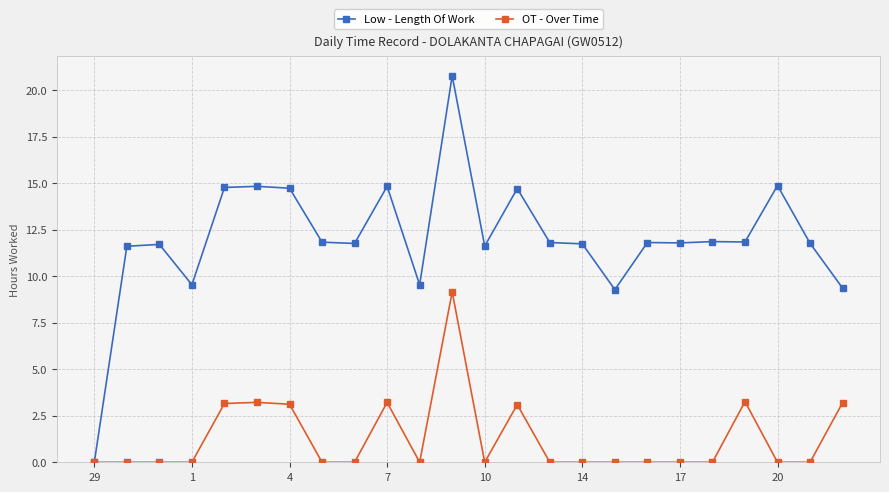

Which series has the largest total across all categories?

Low - Length Of Work